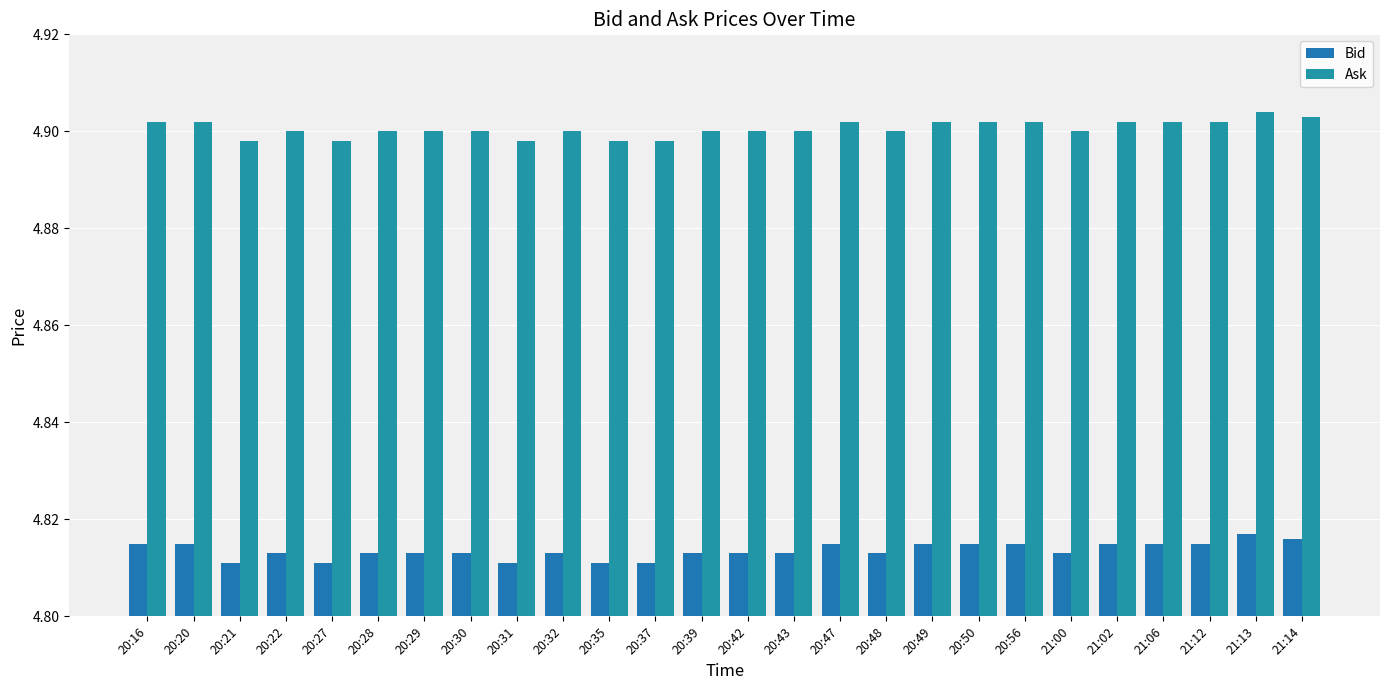

Reading left to right, list all the values displayed in this chart.

Bid: 20:16=4.8	20:20=4.8	20:21=4.8	20:22=4.8	20:27=4.8	20:28=4.8	20:29=4.8	20:30=4.8	20:31=4.8	20:32=4.8	20:35=4.8	20:37=4.8	20:39=4.8	20:42=4.8	20:43=4.8	20:47=4.8	20:48=4.8	20:49=4.8	20:50=4.8	20:56=4.8	21:00=4.8	21:02=4.8	21:06=4.8	21:12=4.8	21:13=4.8	21:14=4.8
Ask: 20:16=4.9	20:20=4.9	20:21=4.9	20:22=4.9	20:27=4.9	20:28=4.9	20:29=4.9	20:30=4.9	20:31=4.9	20:32=4.9	20:35=4.9	20:37=4.9	20:39=4.9	20:42=4.9	20:43=4.9	20:47=4.9	20:48=4.9	20:49=4.9	20:50=4.9	20:56=4.9	21:00=4.9	21:02=4.9	21:06=4.9	21:12=4.9	21:13=4.9	21:14=4.9